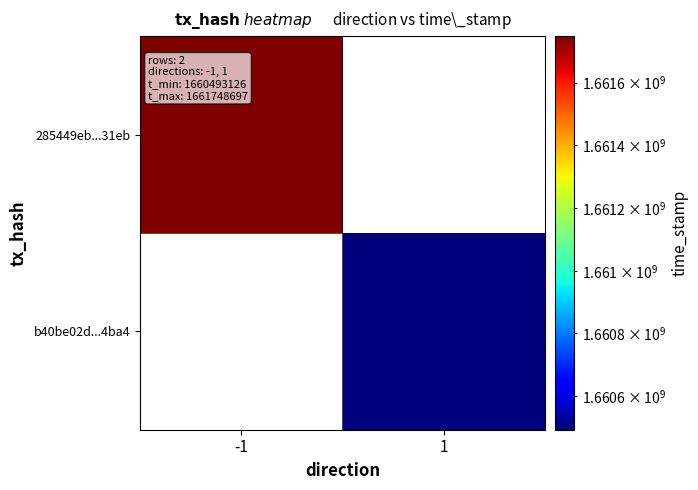

Is the value of b40be02d...4ba4 at -1 greater than the value of 285449eb...31eb at 1?

No